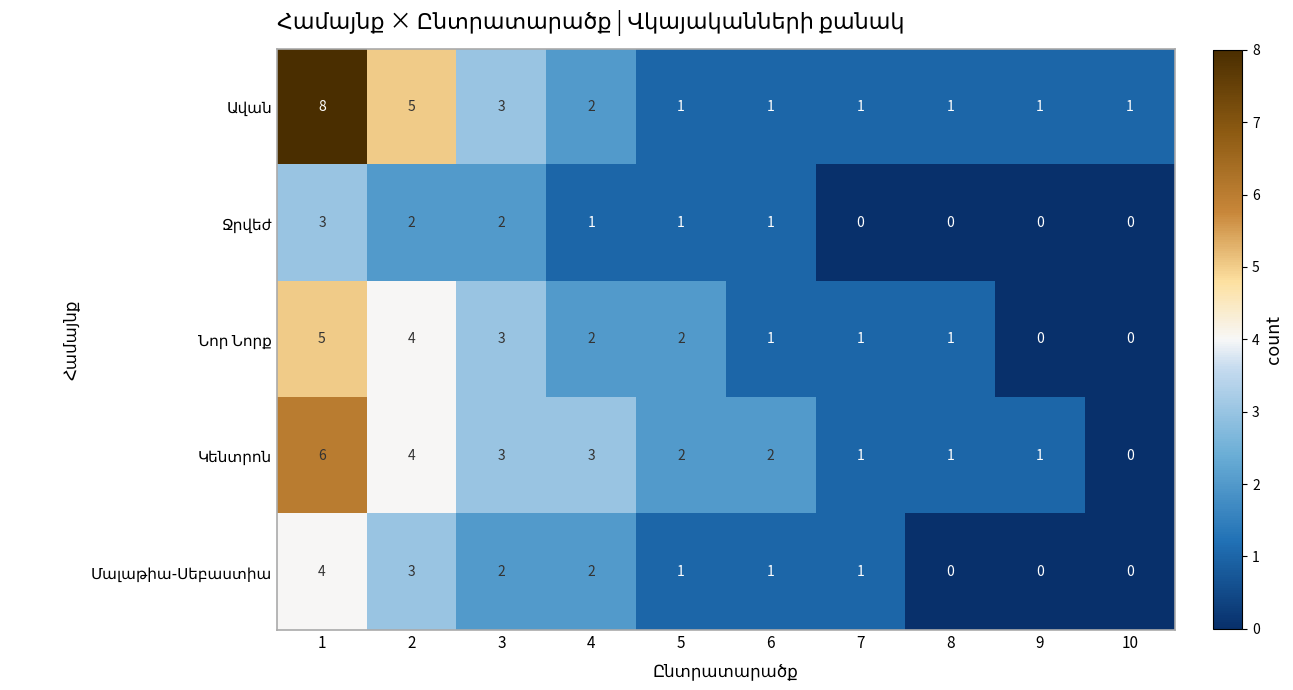

What is the total value across all series at 6?

6